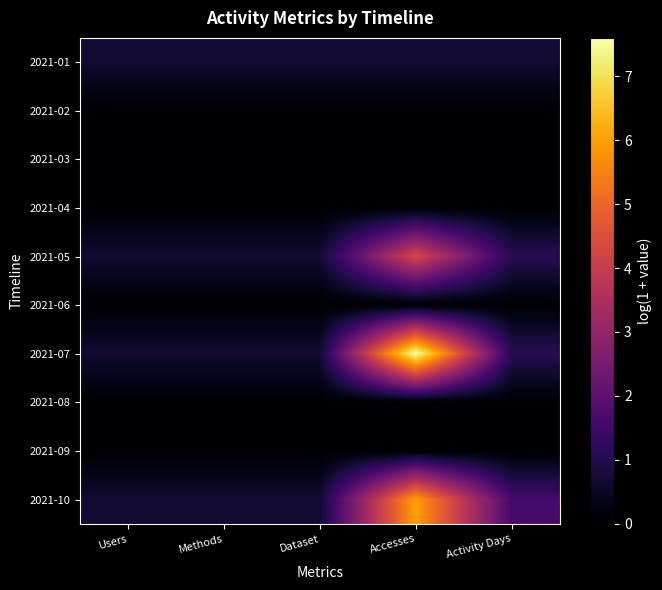

At Users, list the series in order from largest to smallest.

2021-01, 2021-05, 2021-07, 2021-10, 2021-02, 2021-03, 2021-04, 2021-06, 2021-08, 2021-09